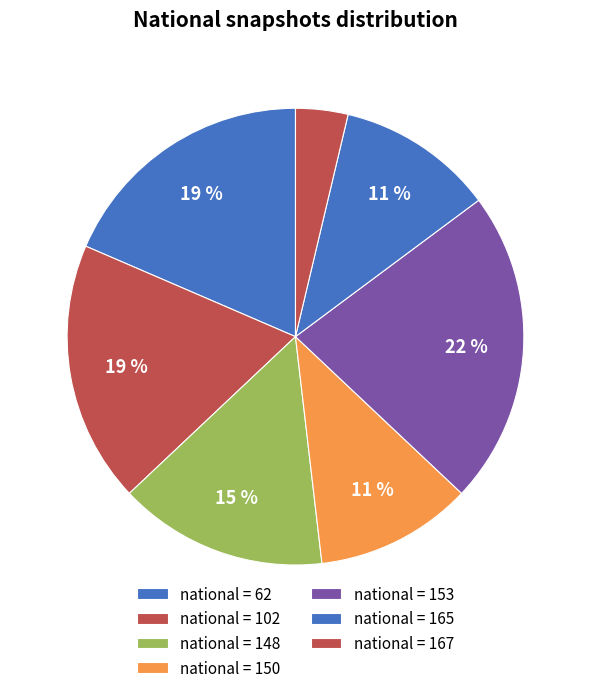

How many slices are in this pie chart?

7